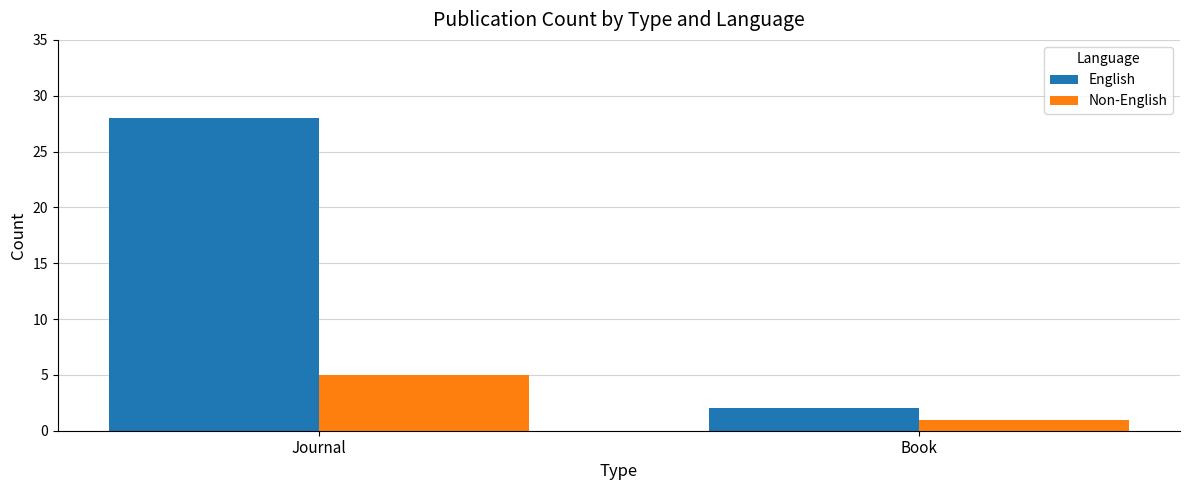

The Non-English series shows 7 at Journal. True or false?

False